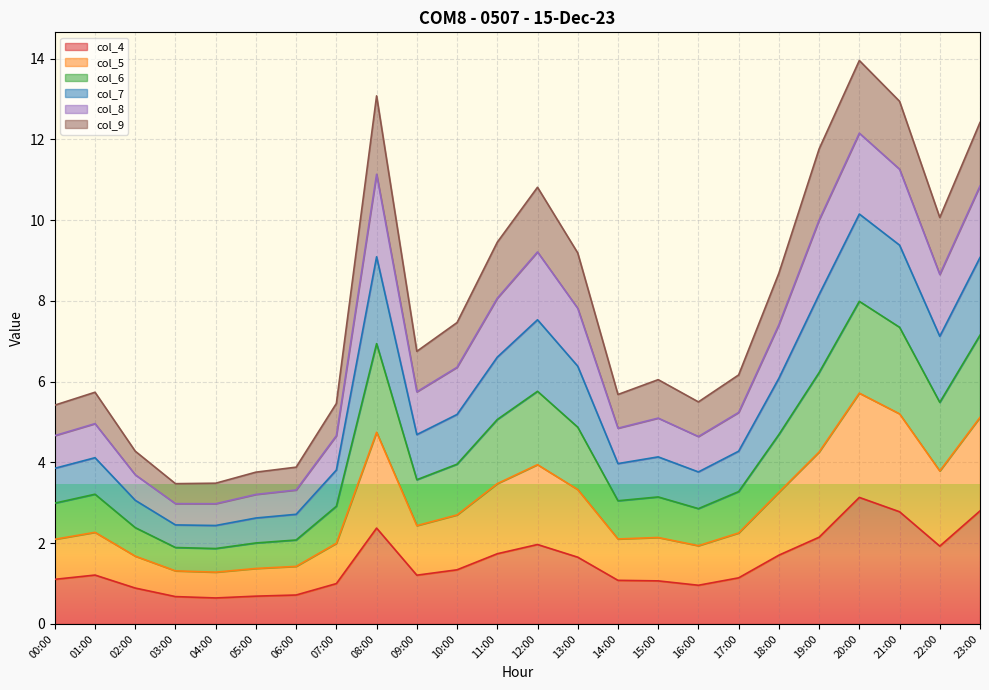

At which category does the chart reach its minimum across all series?

04:00